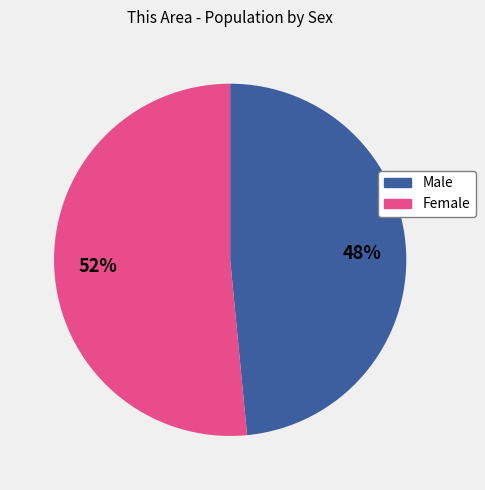

To the nearest percent, what portion does Male represent?

48%